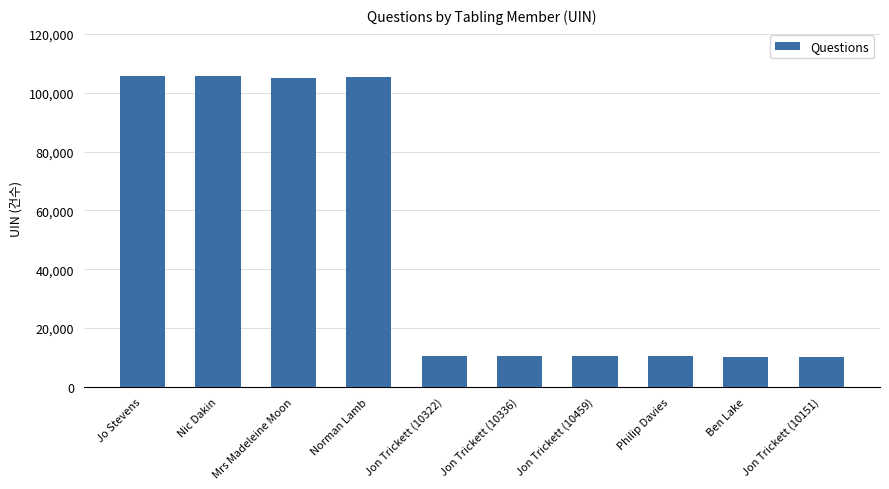

What is the smallest value displayed?

10151